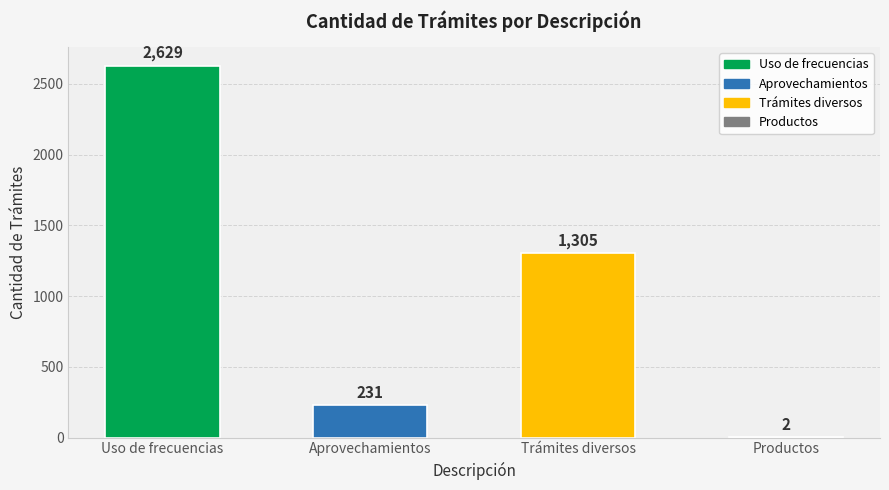

True or false: the data shows 1305 at Trámites diversos.

True